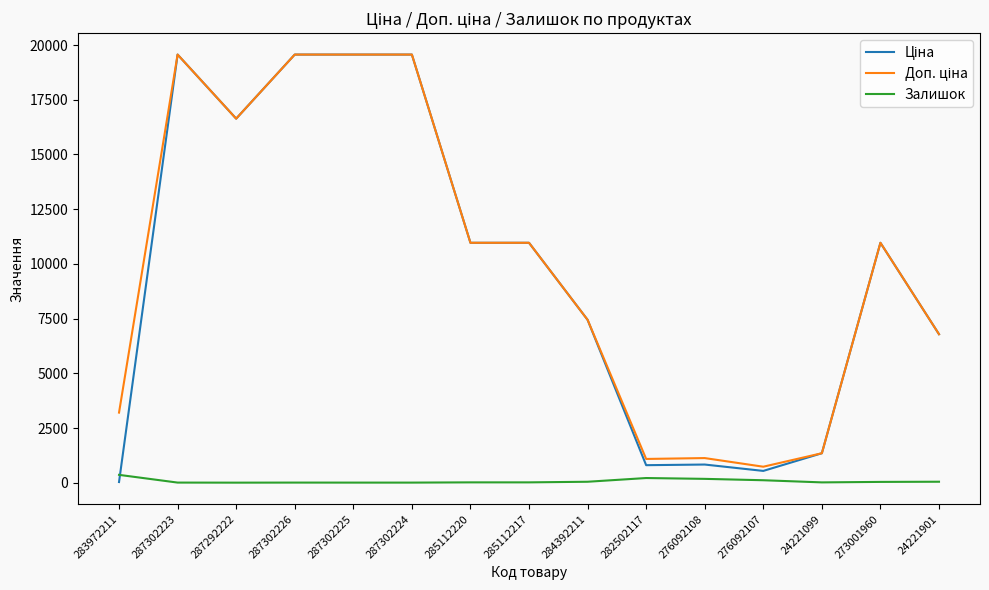

What is the greatest value displayed?

19564.9